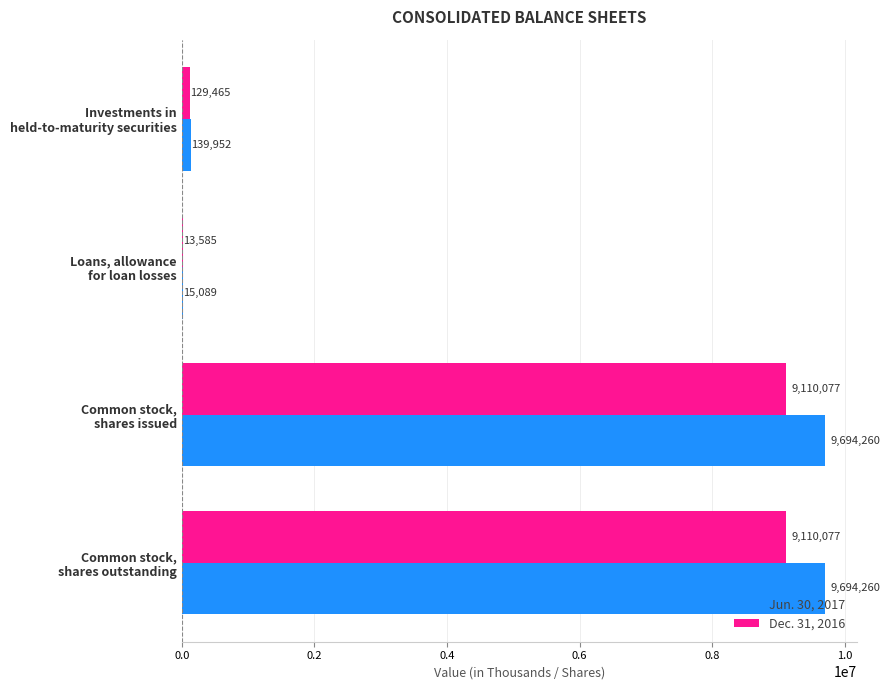

Which series has the largest total across all categories?

Jun. 30, 2017